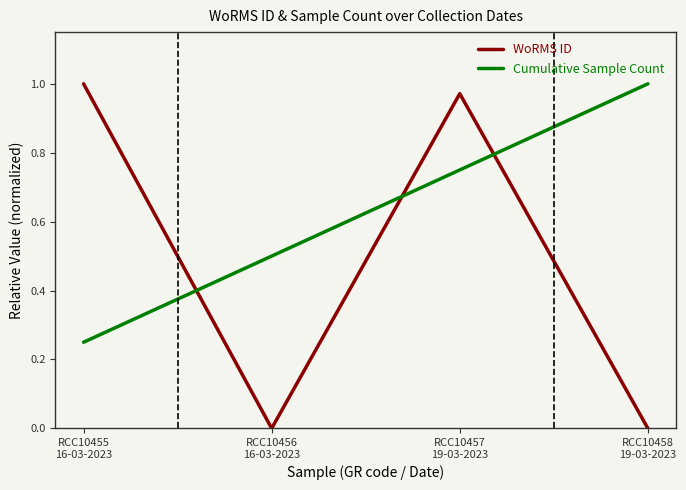

Which series has the largest total across all categories?

Cumulative Sample Count